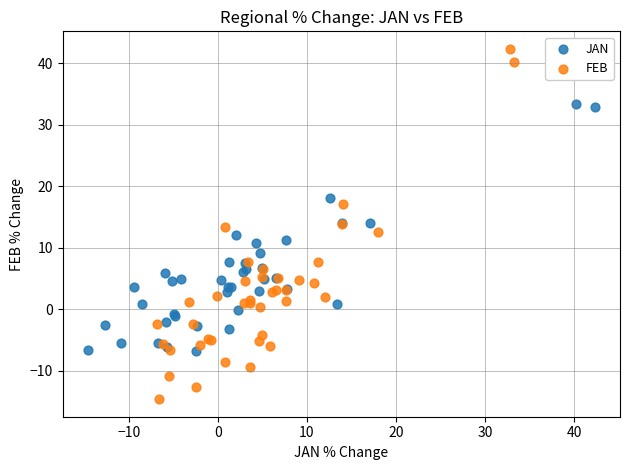

Which series reaches the maximum Y coordinate?

FEB